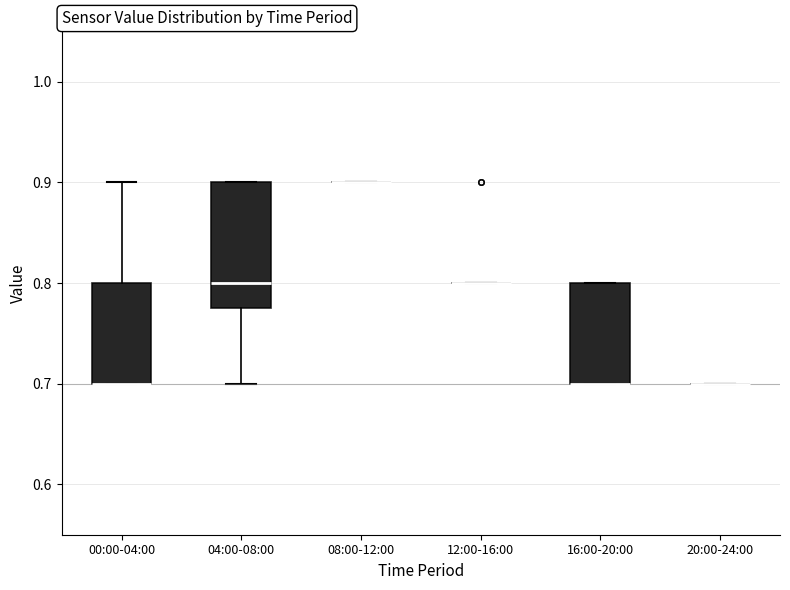

Reading left to right, transcribe this box plot: for each box, give where its median line is, the range the box spans, and where its two whiskers end, as read against the y-axis. The values are not printed on the chart, so give them approximately, as read against the axis.

00:00-04:00: median 0.70 (drawn on the box's lower edge), box 0.70 to 0.80, whiskers 0.70 to 0.90
04:00-08:00: median 0.80, box 0.78 to 0.90, whiskers 0.70 to 0.90
08:00-12:00: box collapsed to a line at 0.90, whiskers 0.90 to 0.90
12:00-16:00: box collapsed to a line at 0.80, whiskers 0.80 to 0.80
16:00-20:00: median 0.70 (drawn on the box's lower edge), box 0.70 to 0.80, whiskers 0.70 to 0.80
20:00-24:00: box collapsed to a line at 0.70, whiskers 0.70 to 0.70